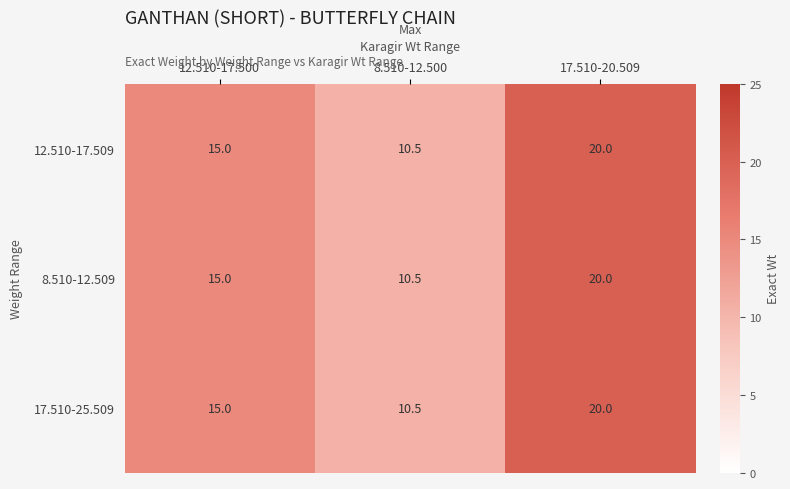

List the labels in order of 8.510-12.509 value, largest first.

17.510-20.509, 12.510-17.500, 8.510-12.500